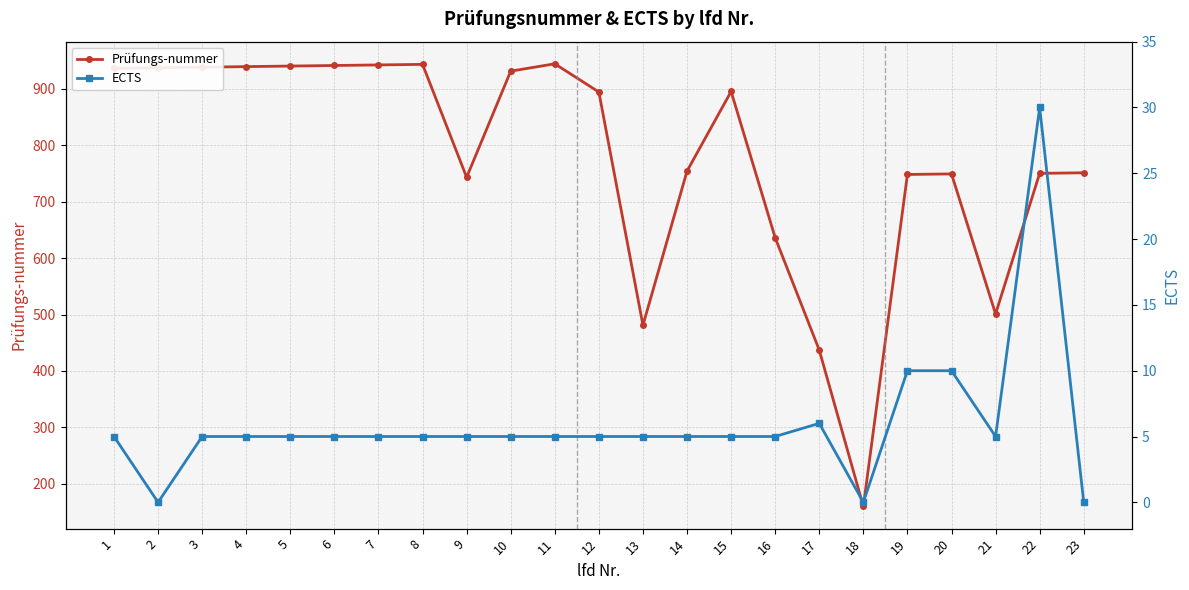

Reading left to right, list all the values displayed in this chart.

Prüfungs-nummer: 936	937	938	939	940	941	942	943	743	931	944	894	481	754	895	636	437	160	748	749	501	750	751
ECTS: 5	0	5	5	5	5	5	5	5	5	5	5	5	5	5	5	6	0	10	10	5	30	0